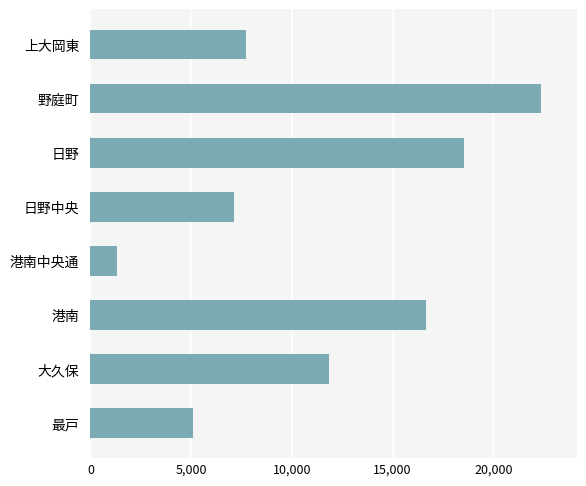

What is the greatest value displayed?

22353